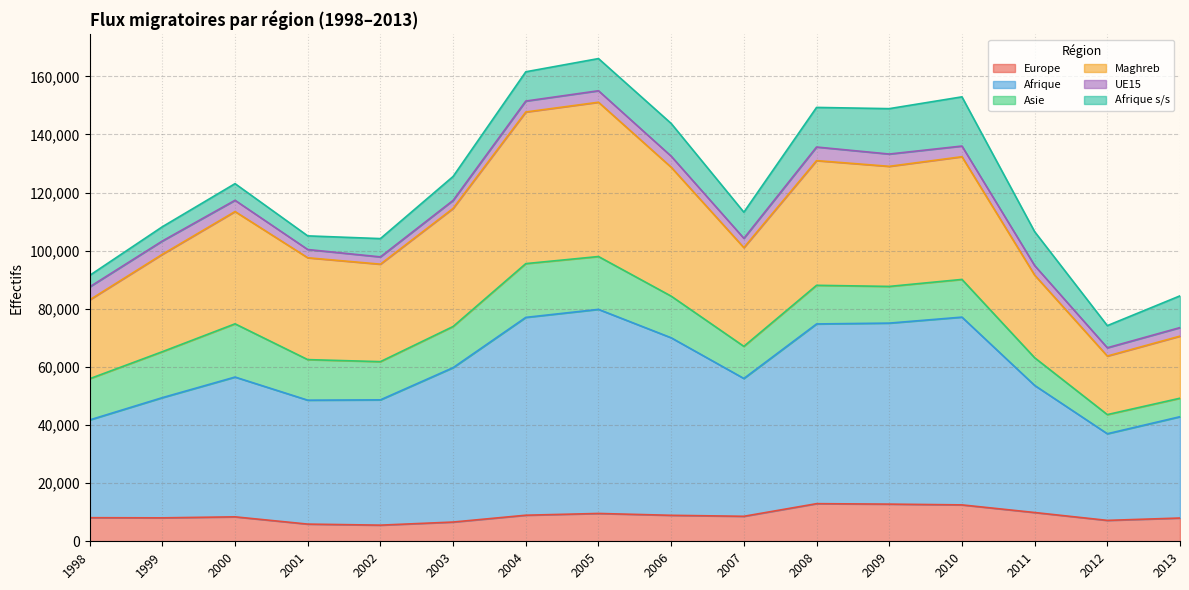

True or false: Maghreb and Europe cross at least once.

False